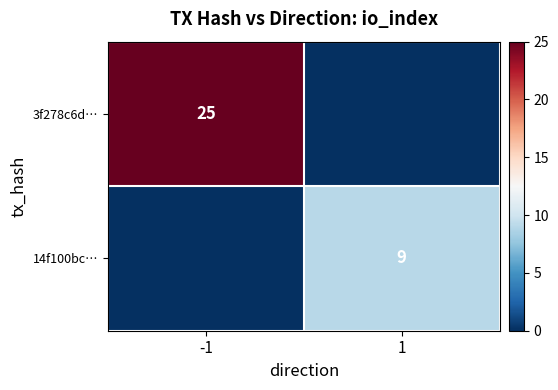

Is the value of 3f278c6d… at -1 greater than the value of 14f100bc… at 1?

Yes